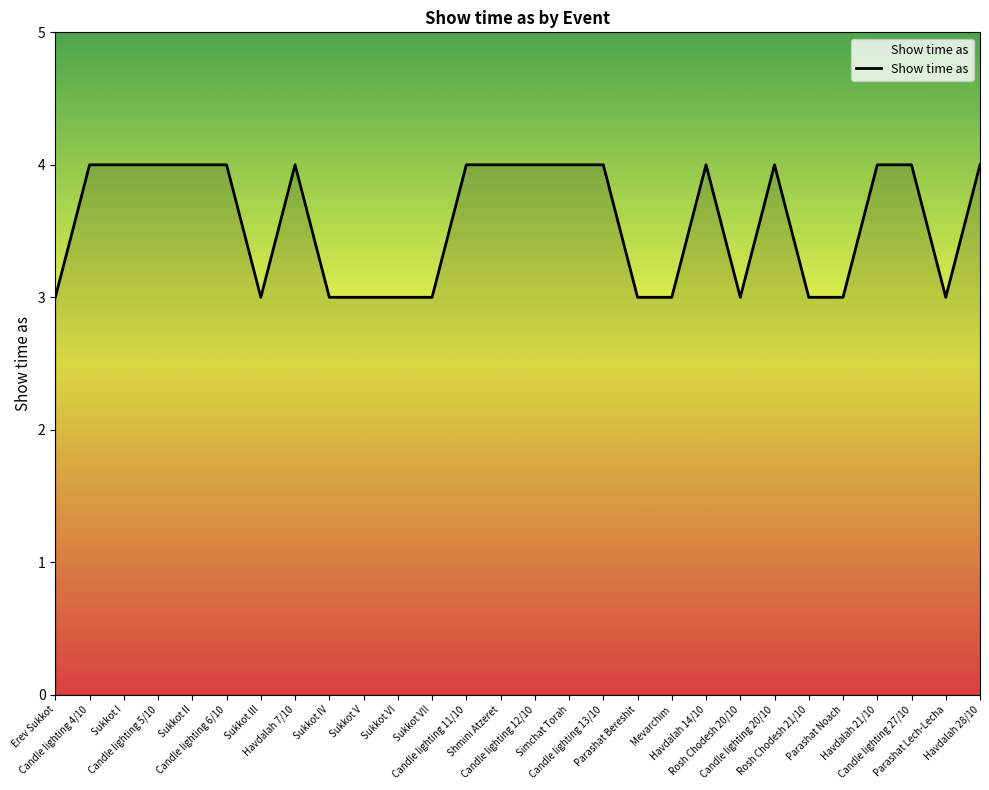

True or false: the data shows 3 at Sukkot VI.

True